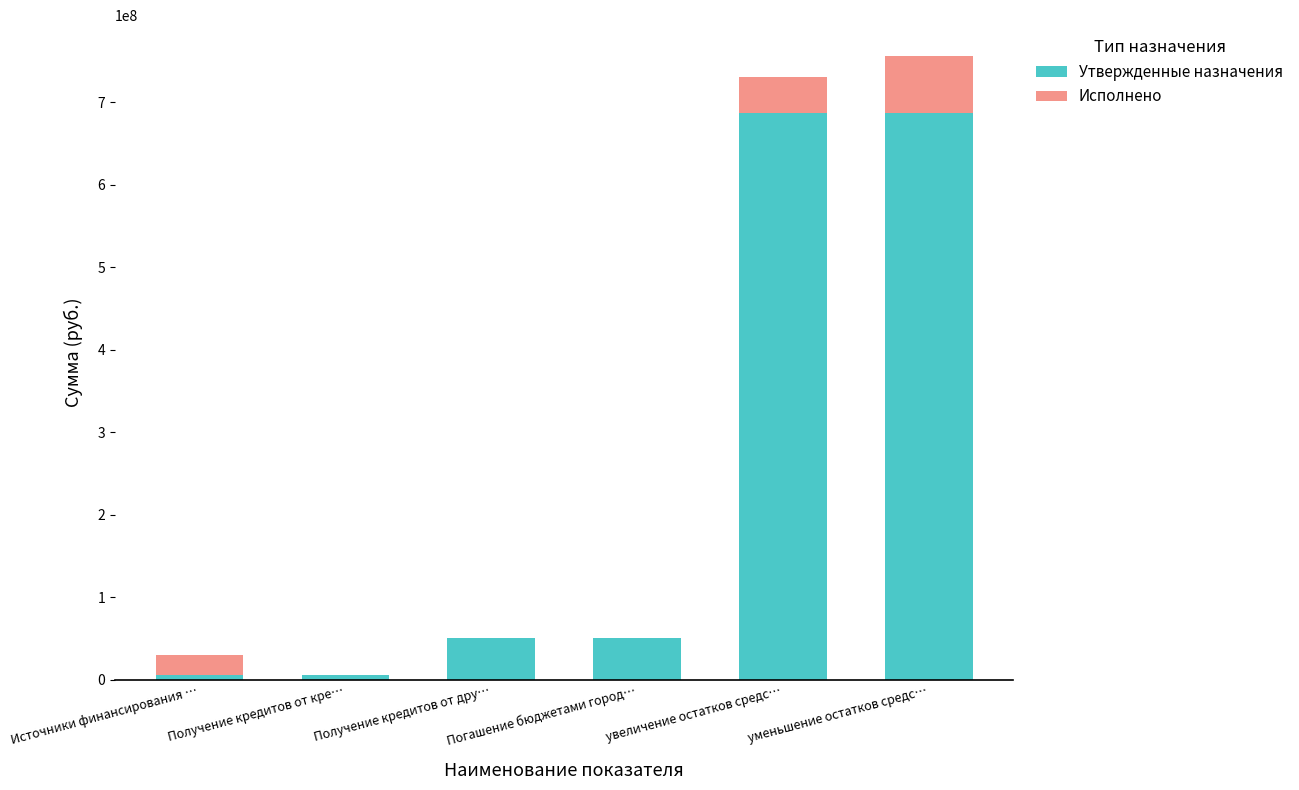

What is the sum of the Утвержденные назначения values at увеличение остатков средс… and Источники финансирования …?

691606800.0